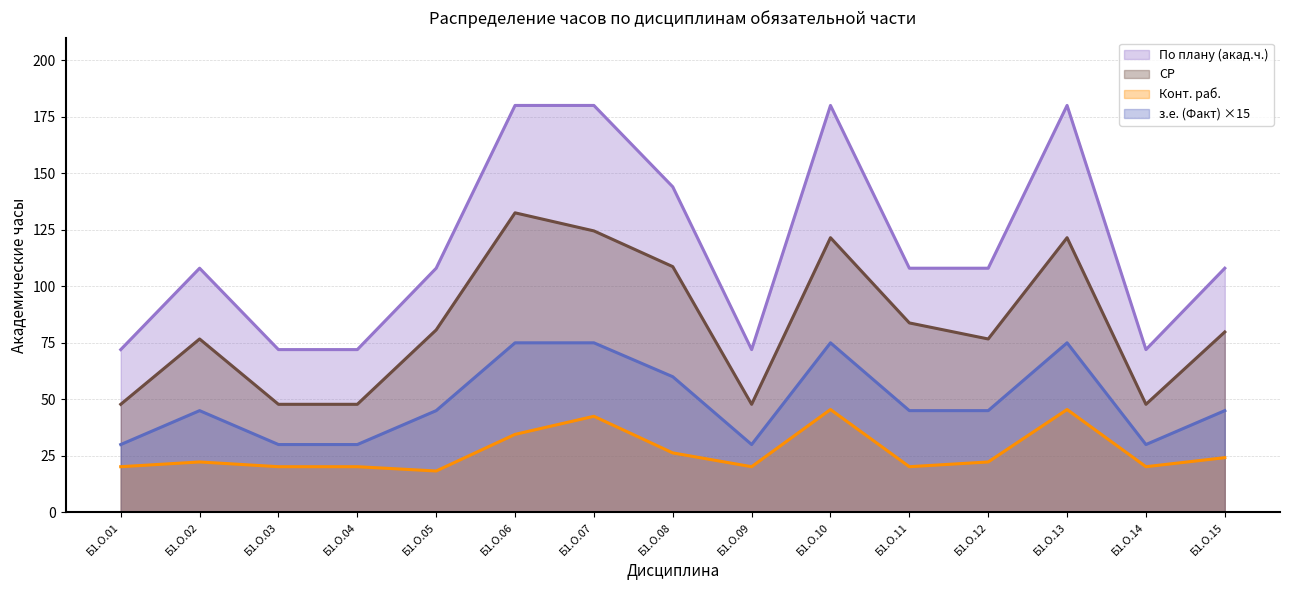

What is the total value across all series at Б1.О.03?

170.0